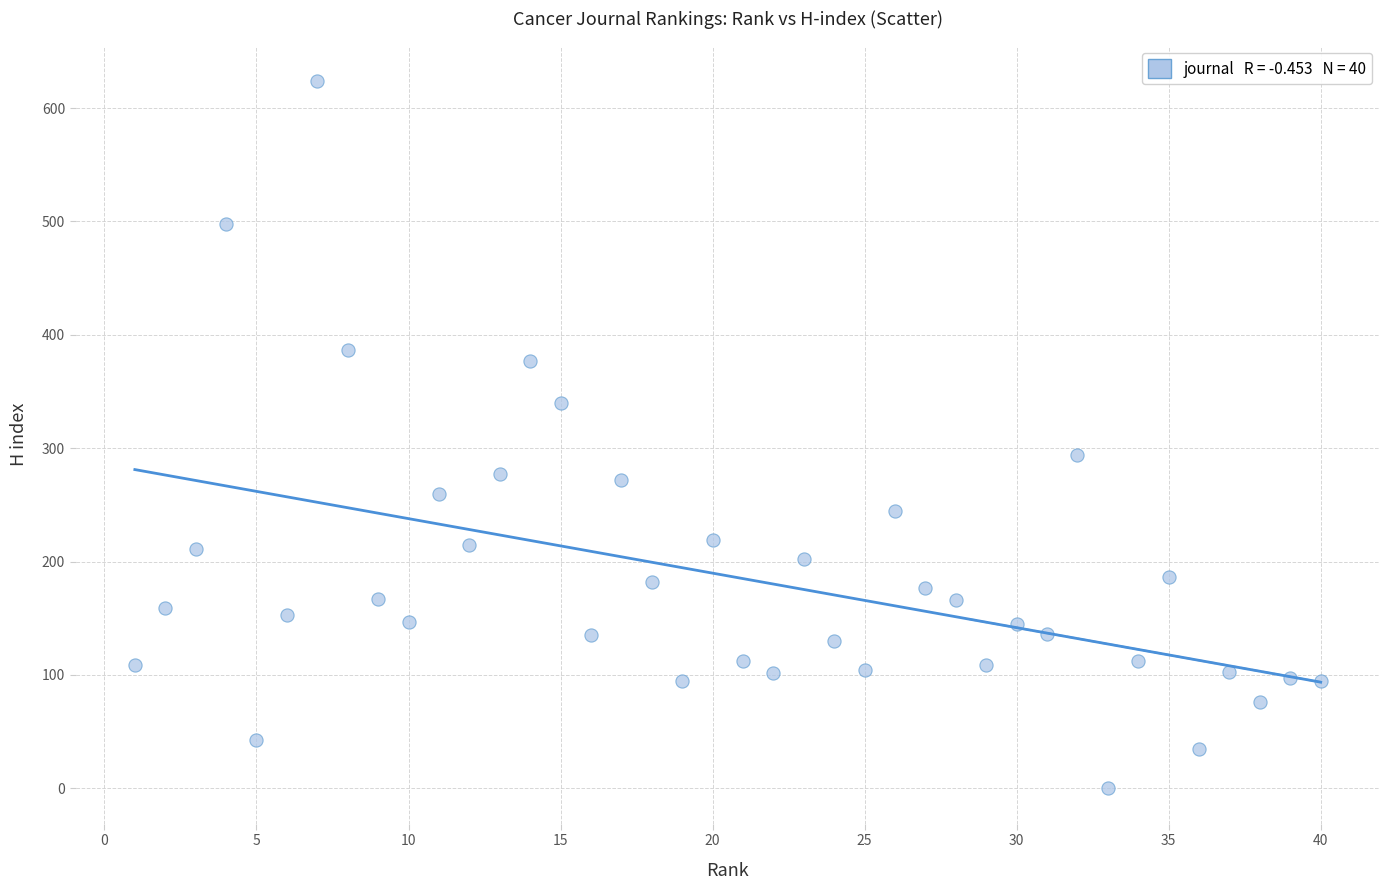

What Y value in the scatter plot is closest to 312?

294